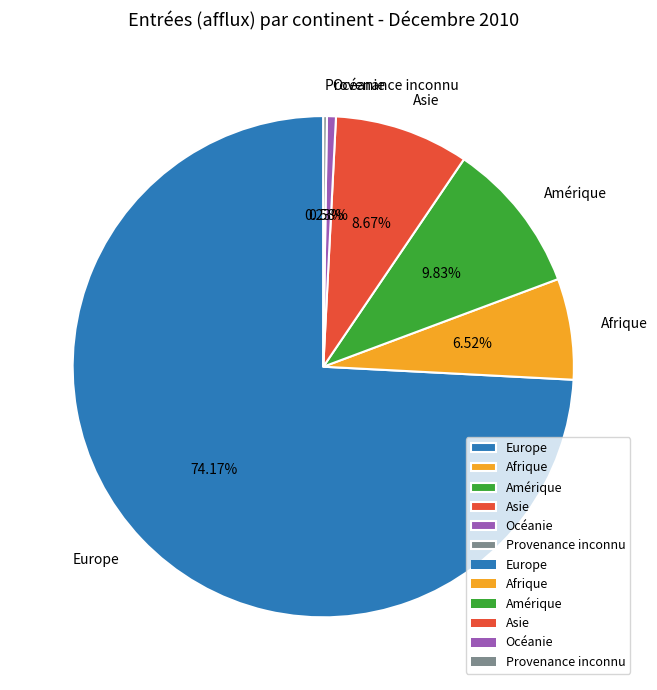

Between Afrique and Amérique, which is larger?

Amérique